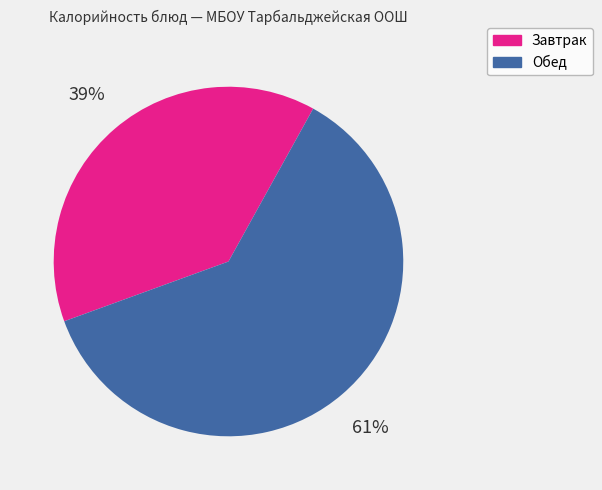

Is there any slice that represents more than half of the pie?

Yes